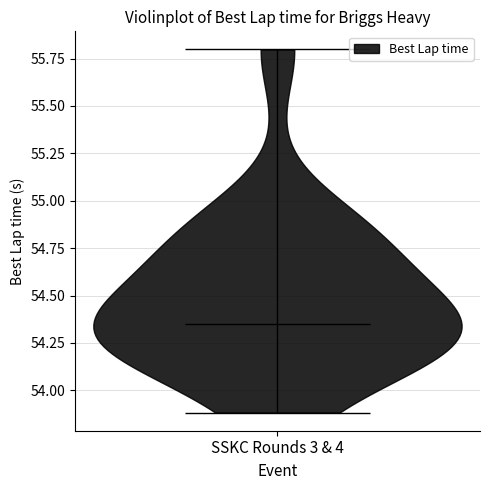

Read this violin plot against the y-axis: where its median line is, and the lowest and highest points the violin reaches. The values are not printed on the chart, so give them approximately, as read against the axis.

median line 54.35, lowest point 53.90, highest point 55.80